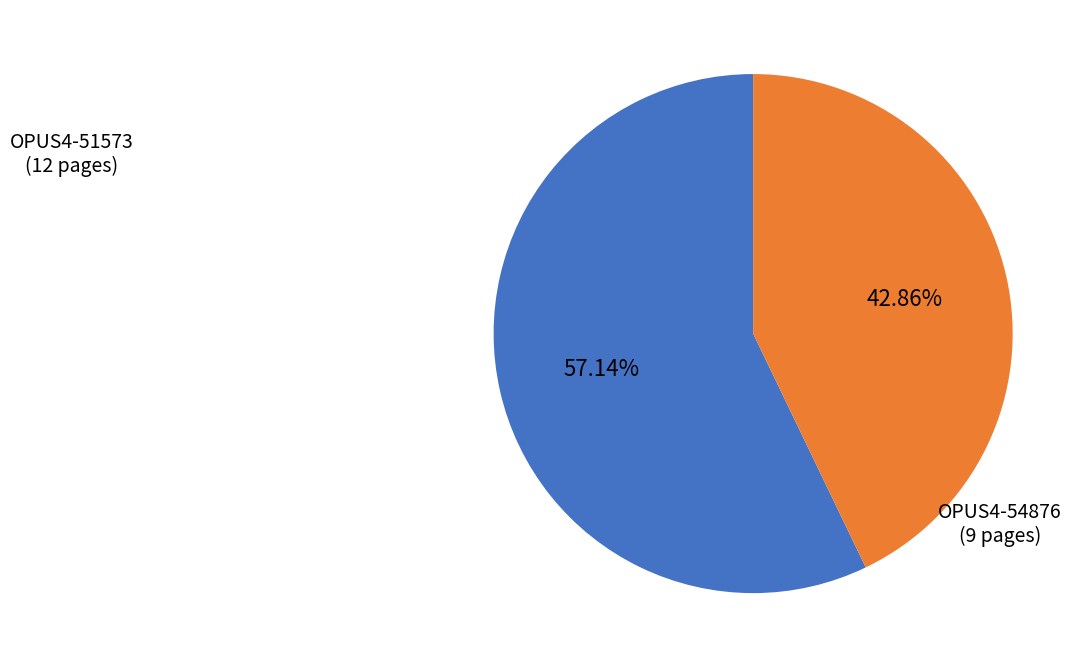

How many slices are in this pie chart?

2